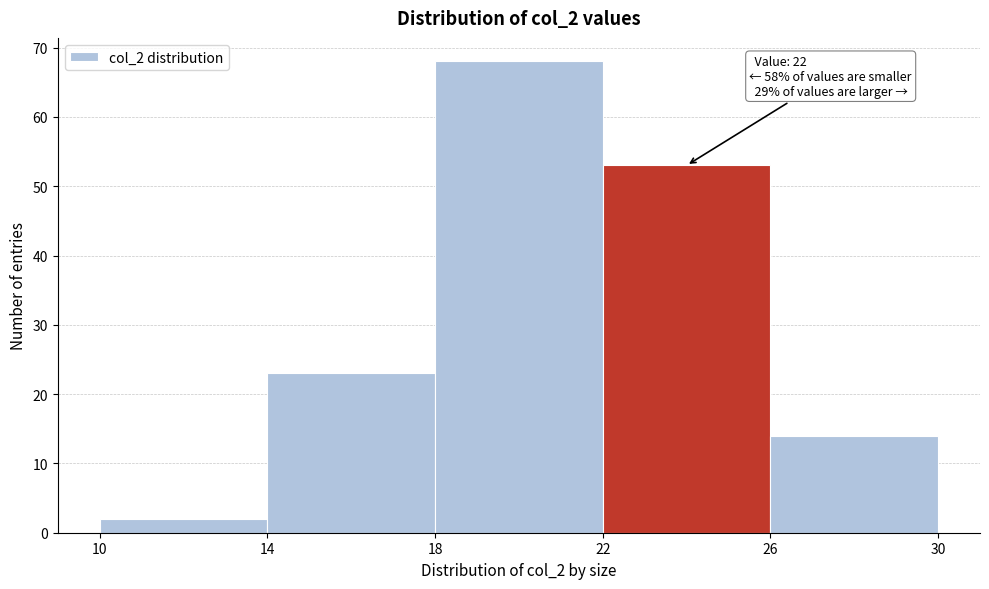

Which range on the x-axis has the tallest bar?

18 to 22